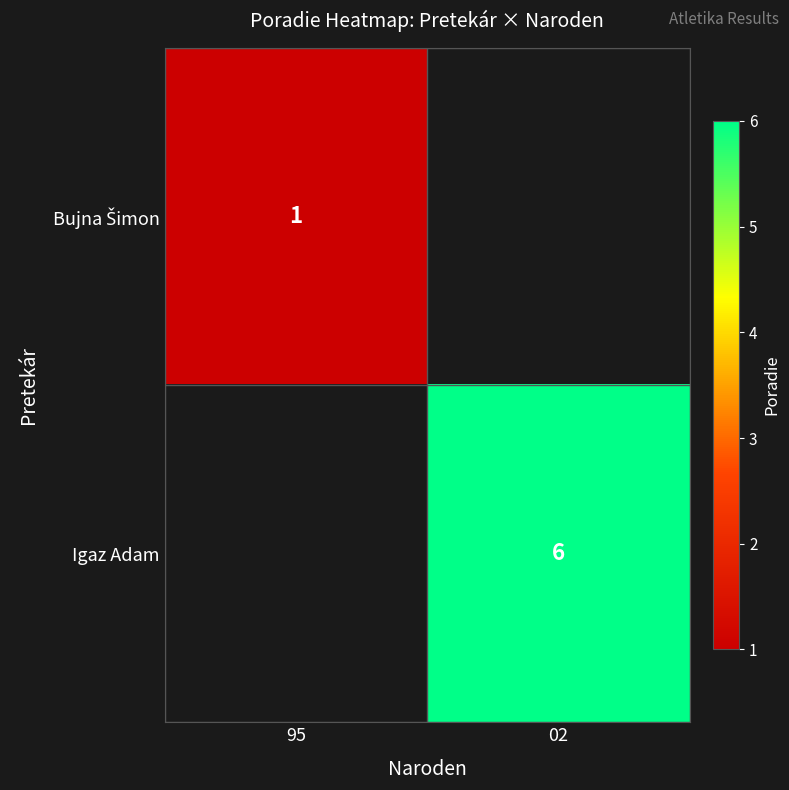

What is the smallest value displayed?

1.0